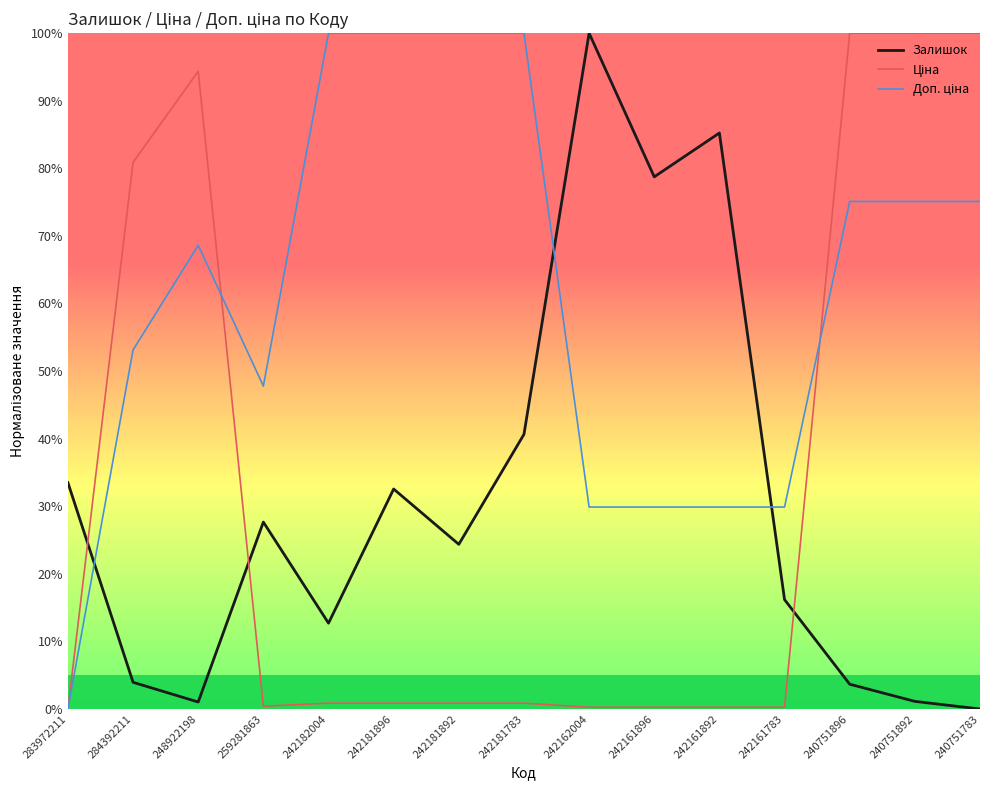

What is the greatest value displayed?

100.0